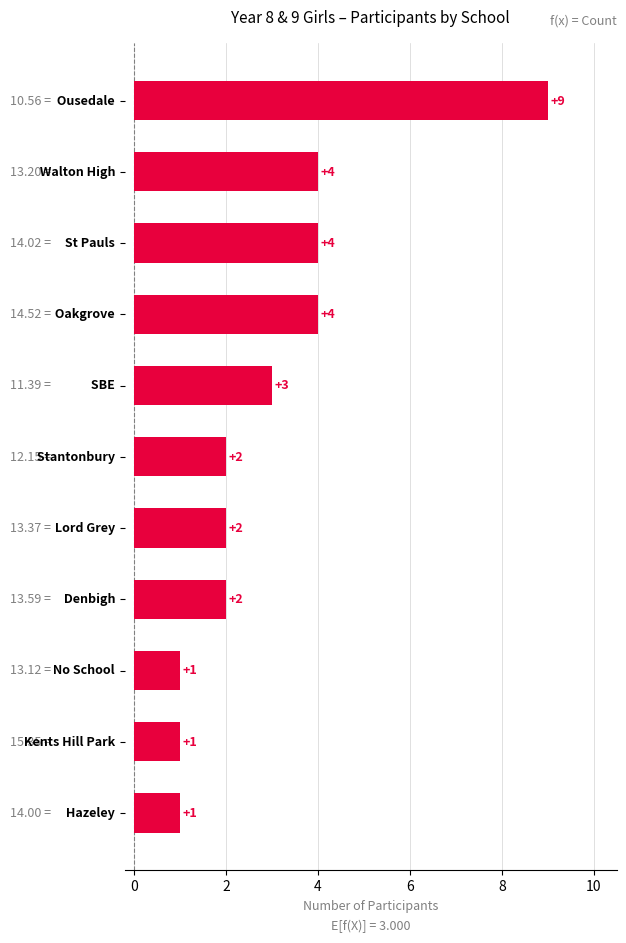

What is the difference between the maximum and minimum values?

8